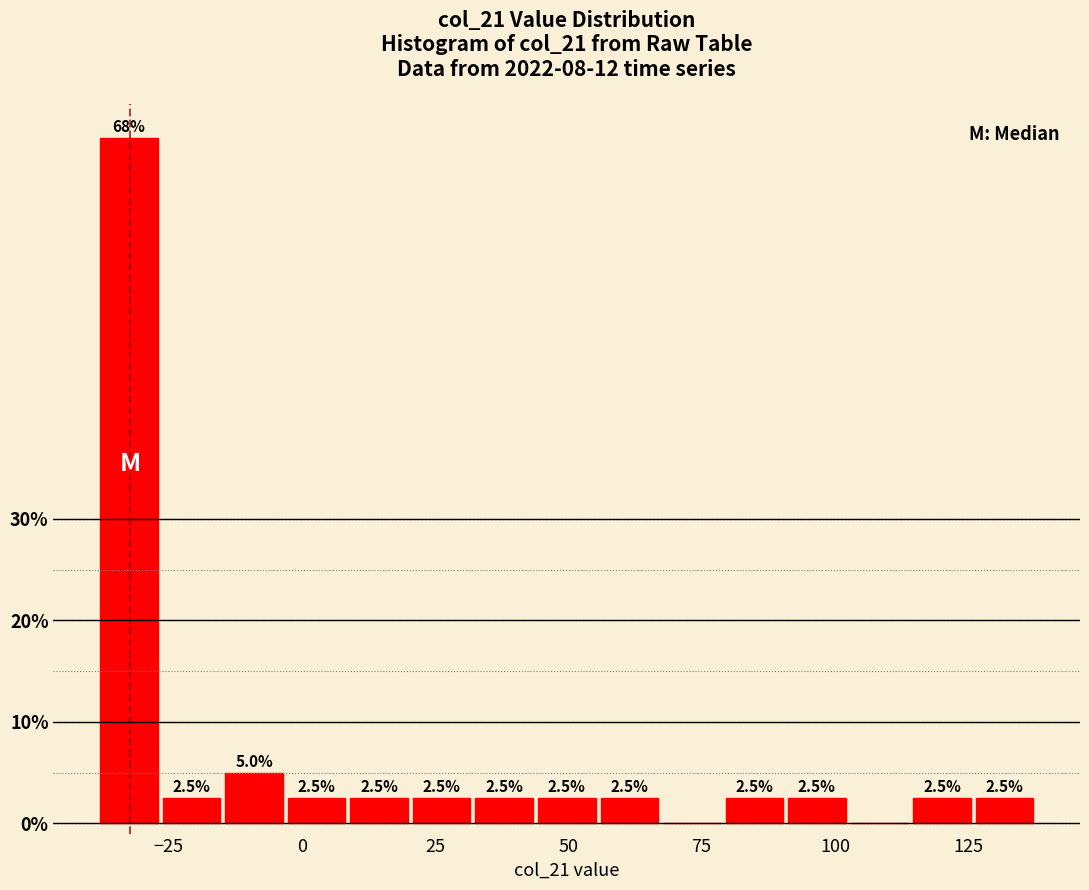

Around what value on the x-axis is the tallest bar? Give the approximate position of its centre, as read against the axis.

-30